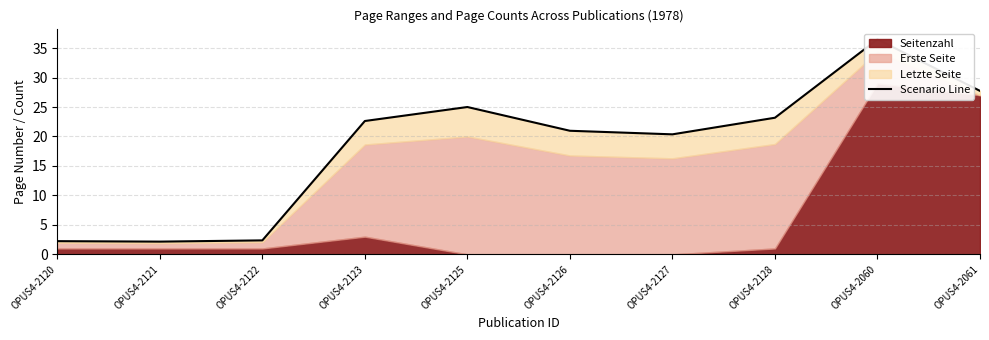

The chart shows a value of 3.3 at OPUS4-2121. True or false?

False